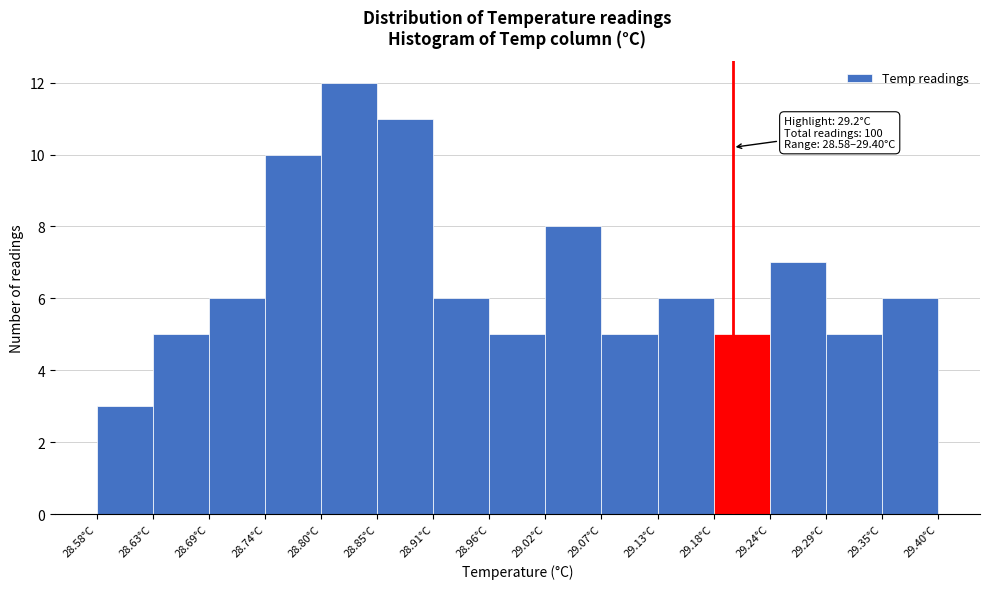

Which range on the x-axis has the tallest bar?

28.80 to 28.85